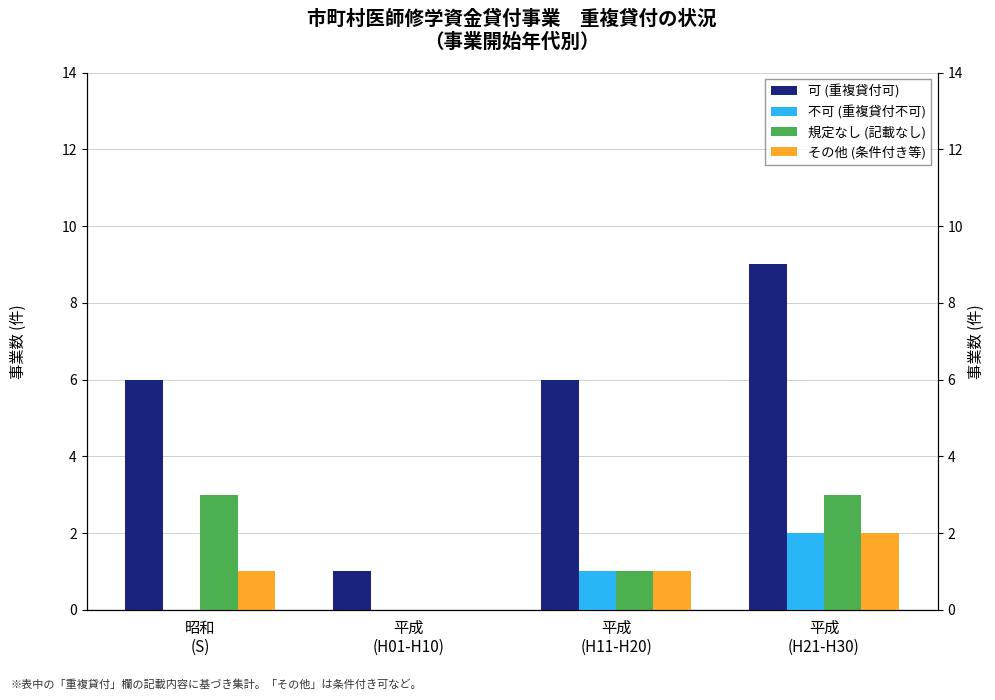

The 規定なし (記載なし) series shows 0 at 平成
(H11-H20). True or false?

False